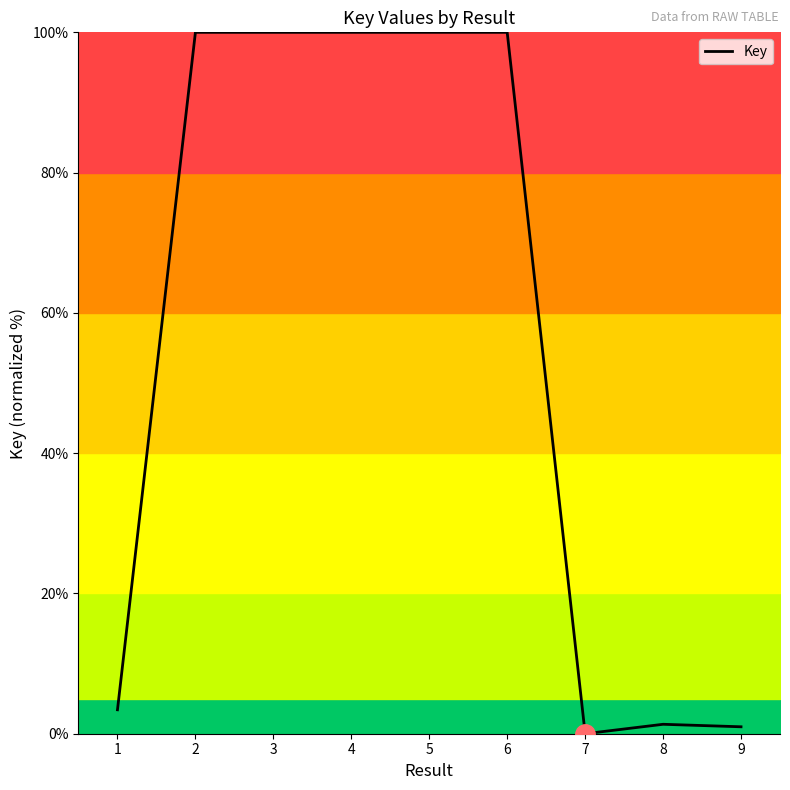

What is the greatest value displayed?

100.0